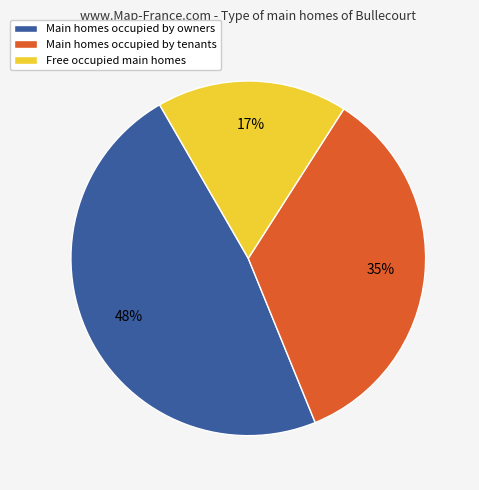

To the nearest percent, what is the difference between the Main homes occupied by owners and Main homes occupied by tenants slice percentages?

13%